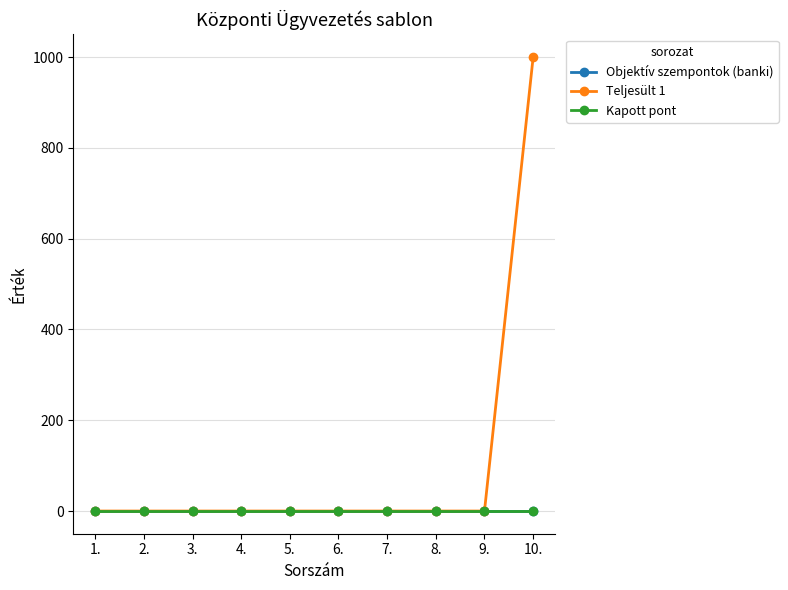

Rank the series by their maximum value, from lowest to highest.

Objektív szempontok (banki), Kapott pont, Teljesült 1